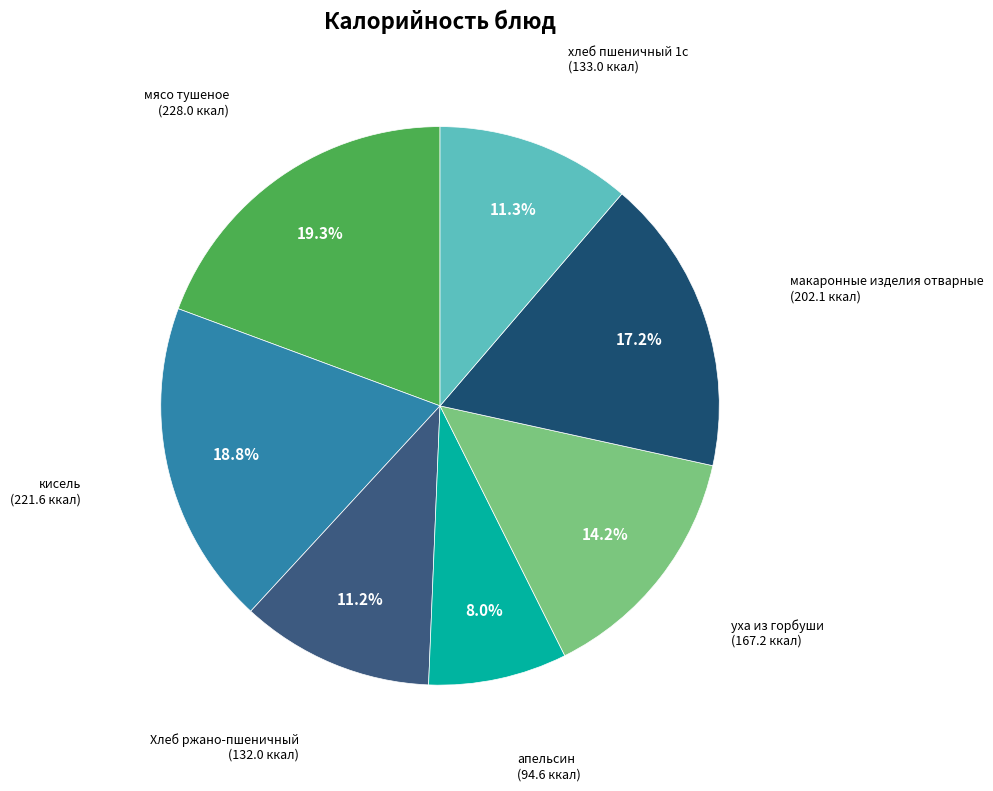

How many segments does this pie chart have?

7